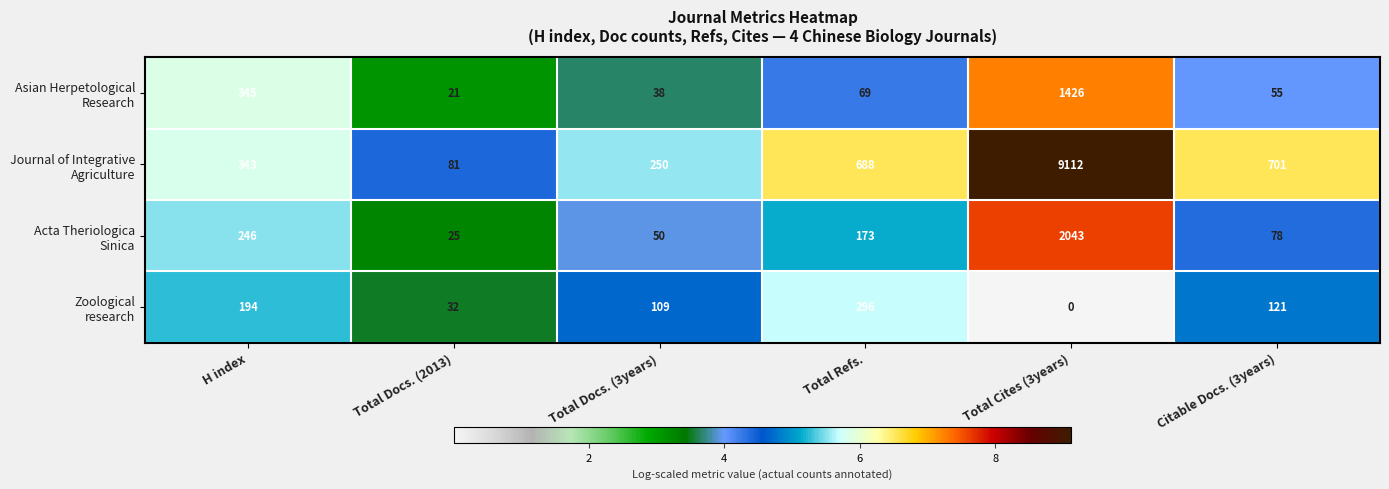

At which category is the sum across all series the highest?

Total Cites (3years)